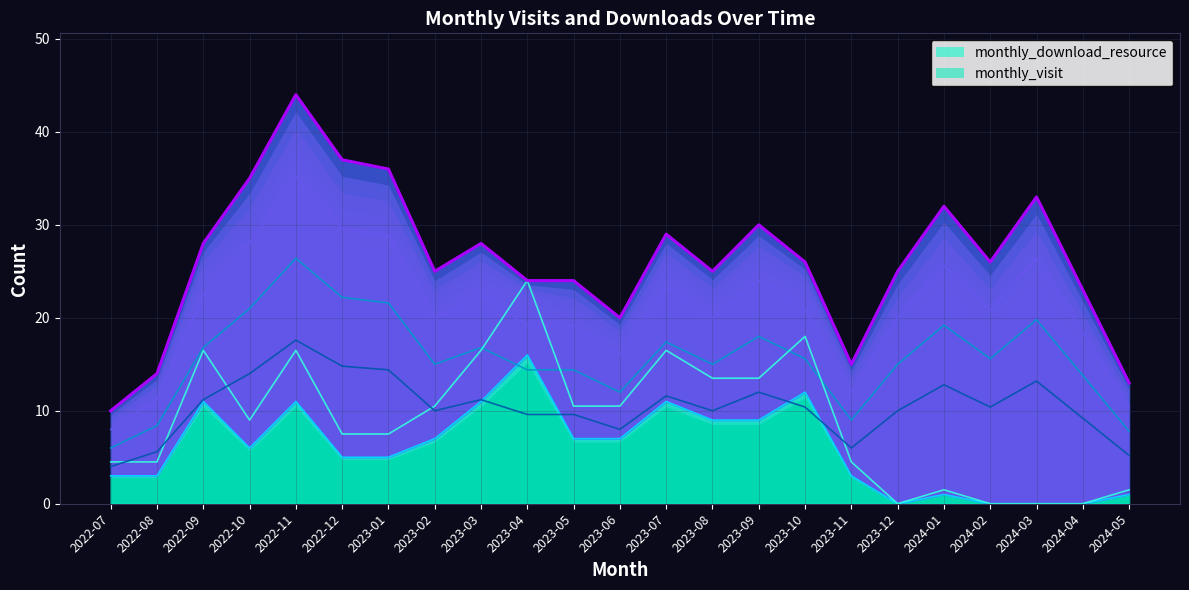

What is the lowest value of the monthly_visit series?

6.0